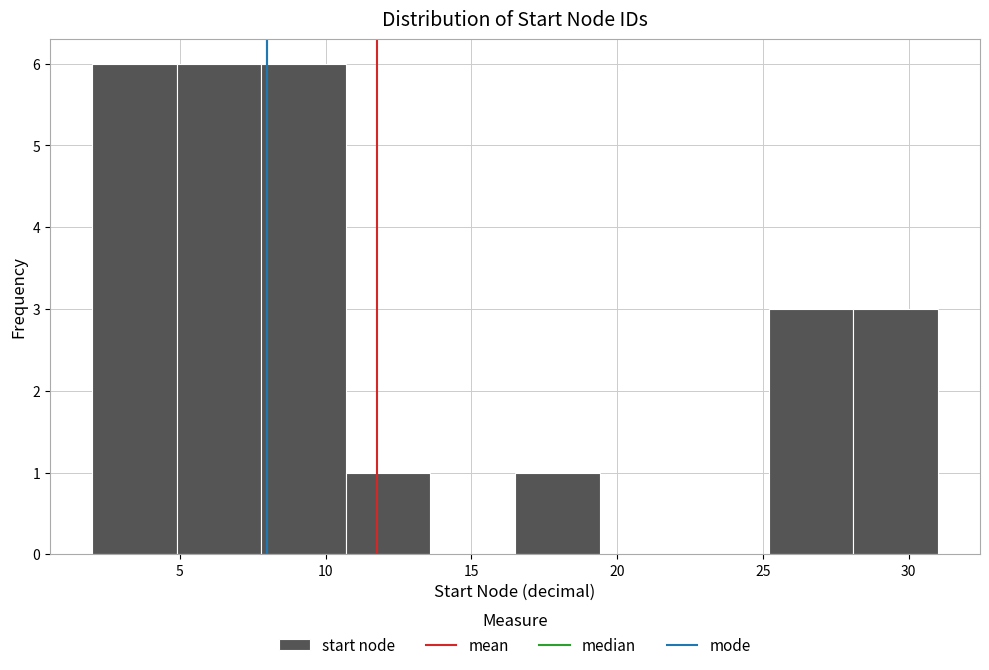

Reading left to right, transcribe this chart: for each bar, give the range it covers on the x-axis and its height. Neither the bar edges nor the heights are printed on the chart, so give them approximately, as read against the axes.

2.0 to 4.9: 6
4.9 to 7.8: 6
7.8 to 10.7: 6
10.7 to 13.6: 1
13.6 to 16.5: 0
16.5 to 19.4: 1
19.4 to 22.3: 0
22.3 to 25.2: 0
25.2 to 28.1: 3
28.1 to 31.0: 3